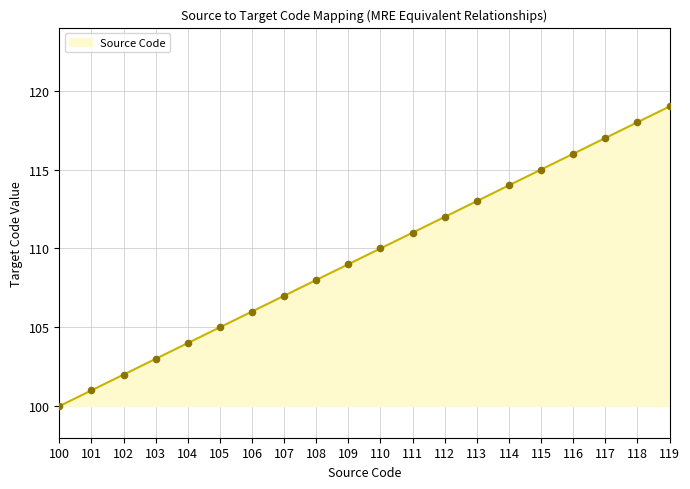

What is the ratio of the value at 117 to the value at 111?

1.1